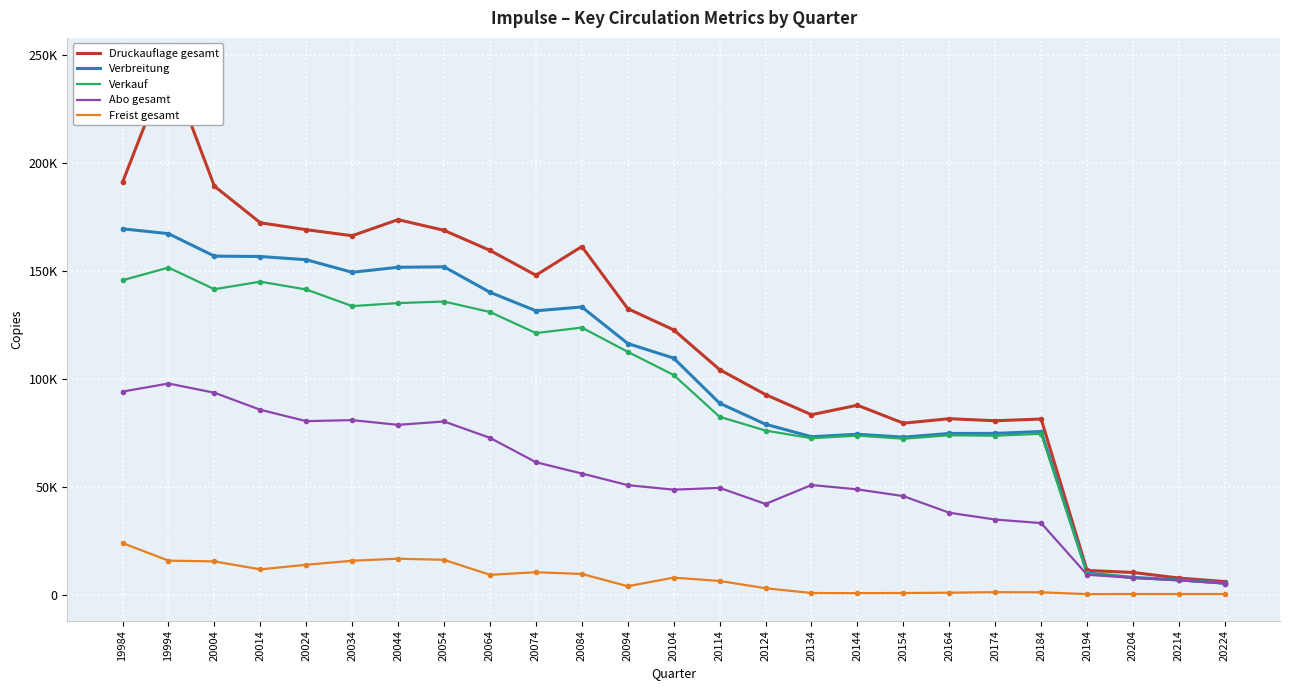

What are all the series names shown in the legend?

Druckauflage gesamt, Verbreitung, Verkauf, Abo gesamt, Freist gesamt